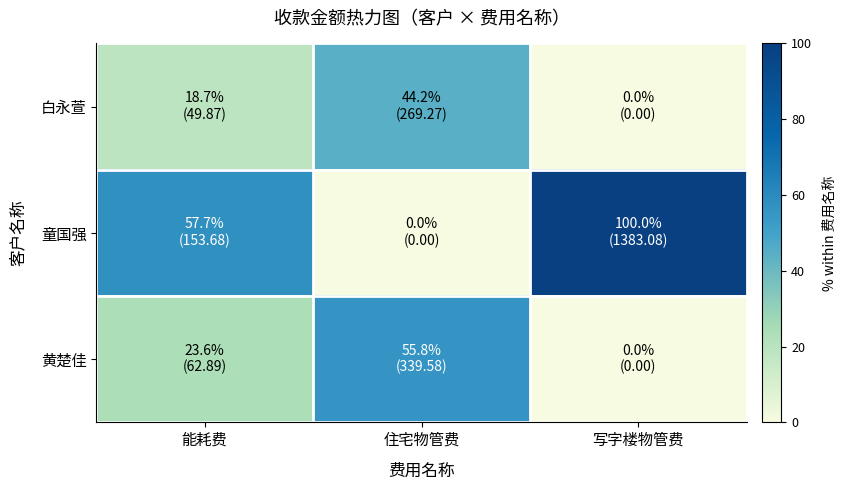

At how many categories does at least one series exceed 64?

1